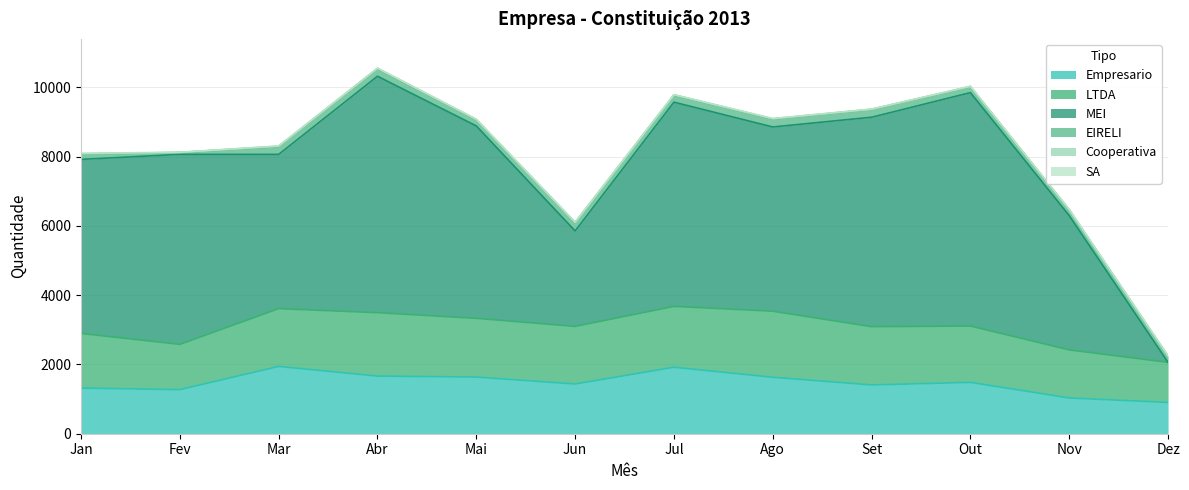

Which category has the lowest value in the Cooperativa series?

Fev